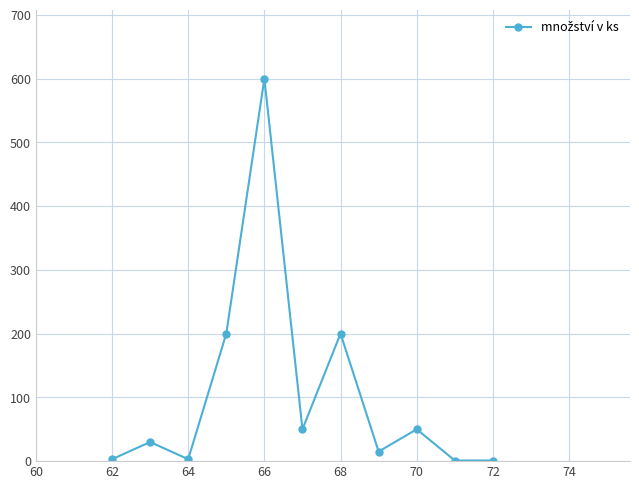

What is the average value?

105